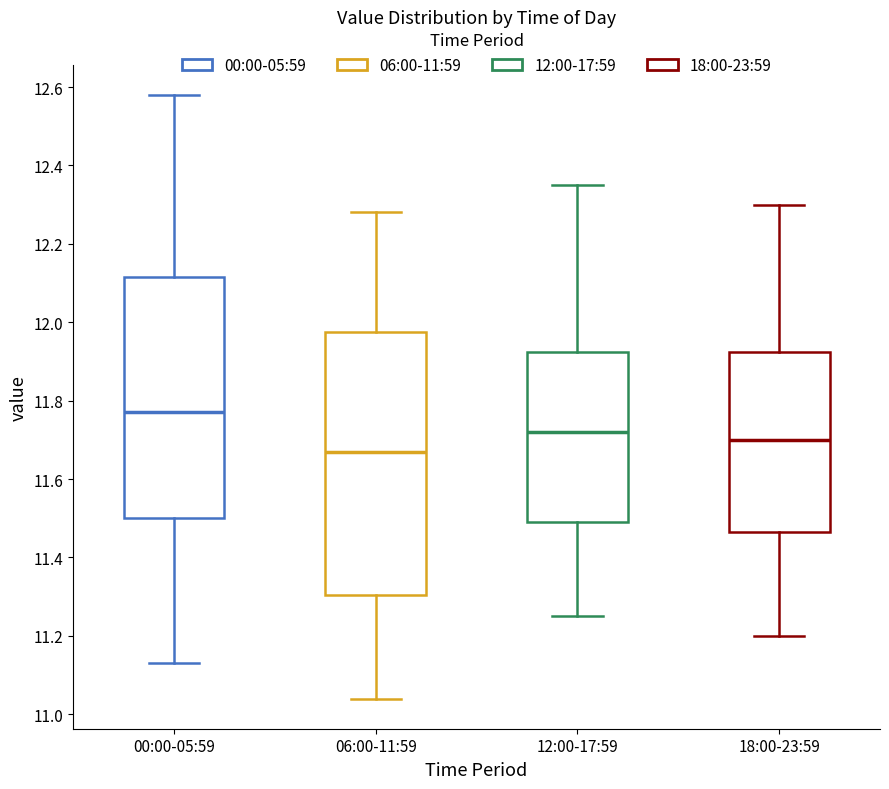

Comparing the boxes themselves (not the whiskers), which one is the tallest?

06:00-11:59